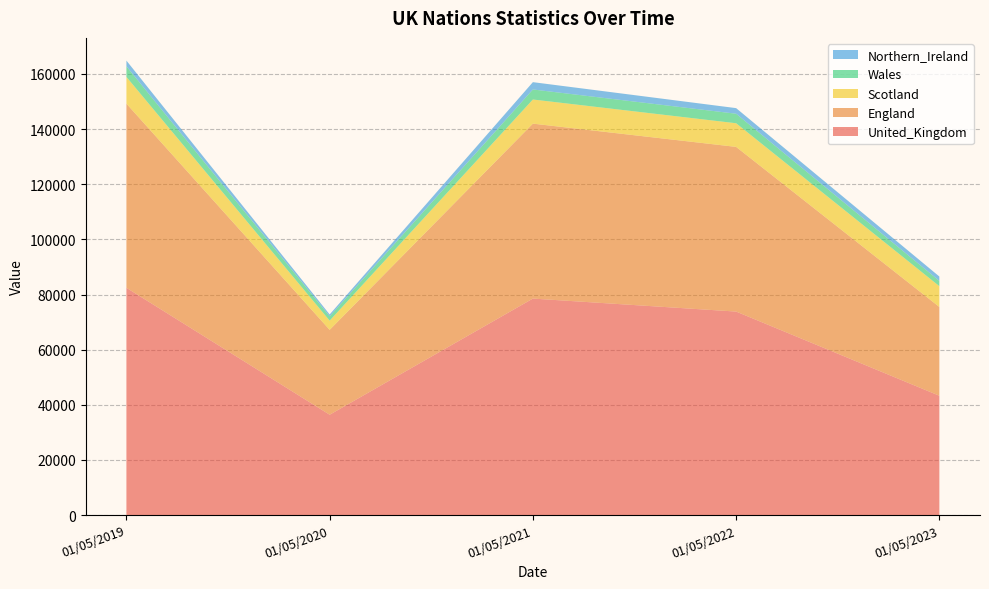

Reading left to right, what are all the values shown in this chart?

United_Kingdom: 01/05/2019=82426.0	01/05/2020=36380.3	01/05/2021=78518.0	01/05/2022=73808.0	01/05/2023=43264.0
England: 01/05/2019=66812.0	01/05/2020=30798.0	01/05/2021=63470.0	01/05/2022=59744.0	01/05/2023=32220.0
Scotland: 01/05/2019=9695.0	01/05/2020=3336.0	01/05/2021=8752.0	01/05/2022=8573.0	01/05/2023=7538.0
Wales: 01/05/2019=3854.0	01/05/2020=1576.0	01/05/2021=3644.0	01/05/2022=3457.0	01/05/2023=1914.0
Northern_Ireland: 01/05/2019=2065.0	01/05/2020=670.3	01/05/2021=2652.0	01/05/2022=2034.0	01/05/2023=1592.0